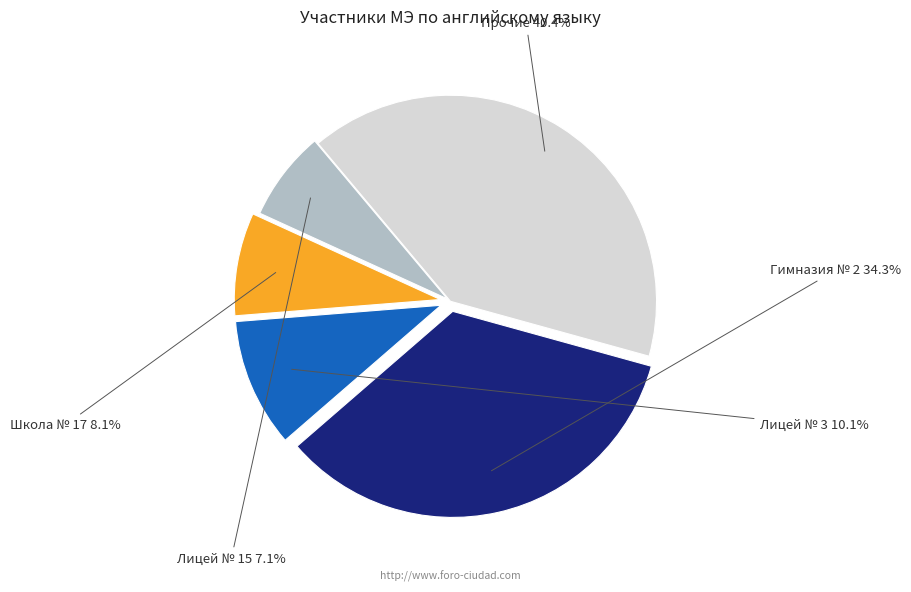

Does any single category account for the majority?

No